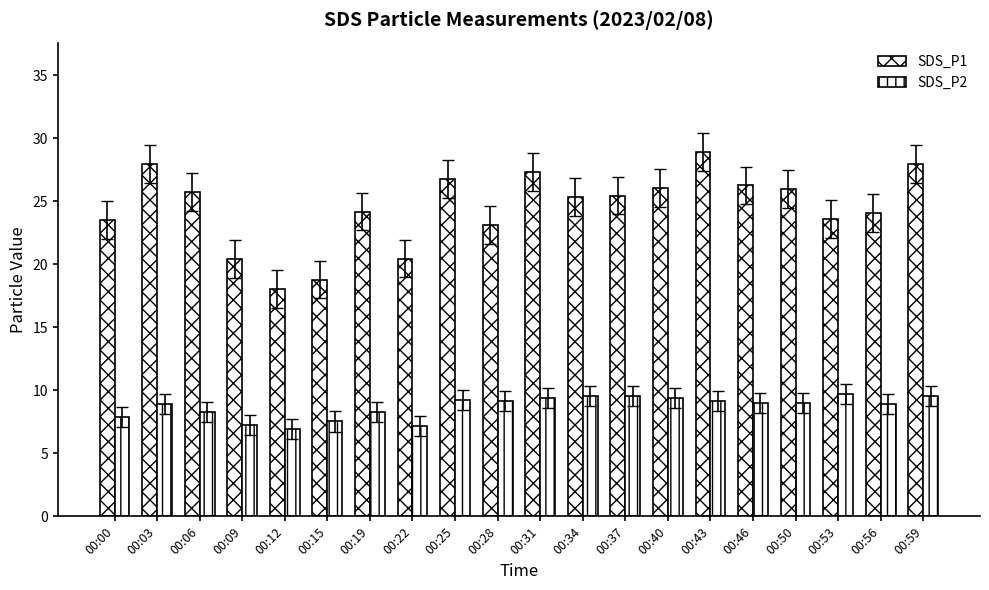

What is the value of the SDS_P2 bar at the 3rd from the left?

8.3